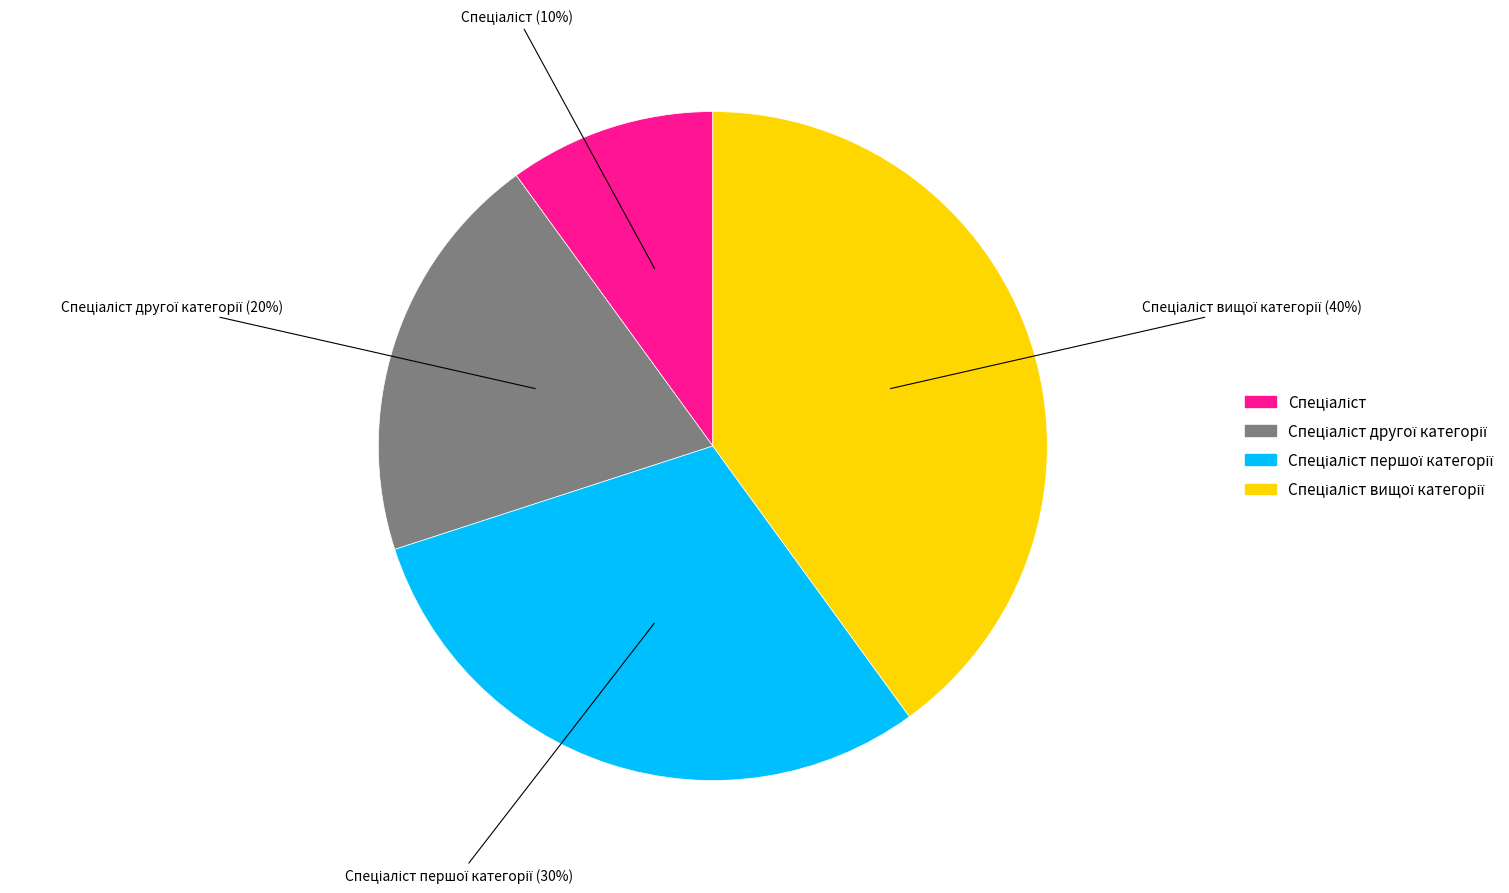

To the nearest percent, what is the difference between the largest and smallest slice percentages?

30%